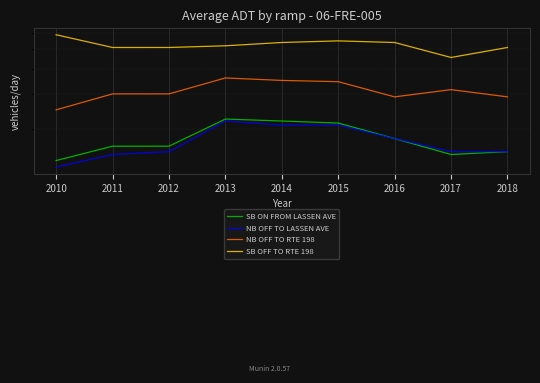

Which series changed the most between 2010 and 2015?

NB OFF TO RTE 198